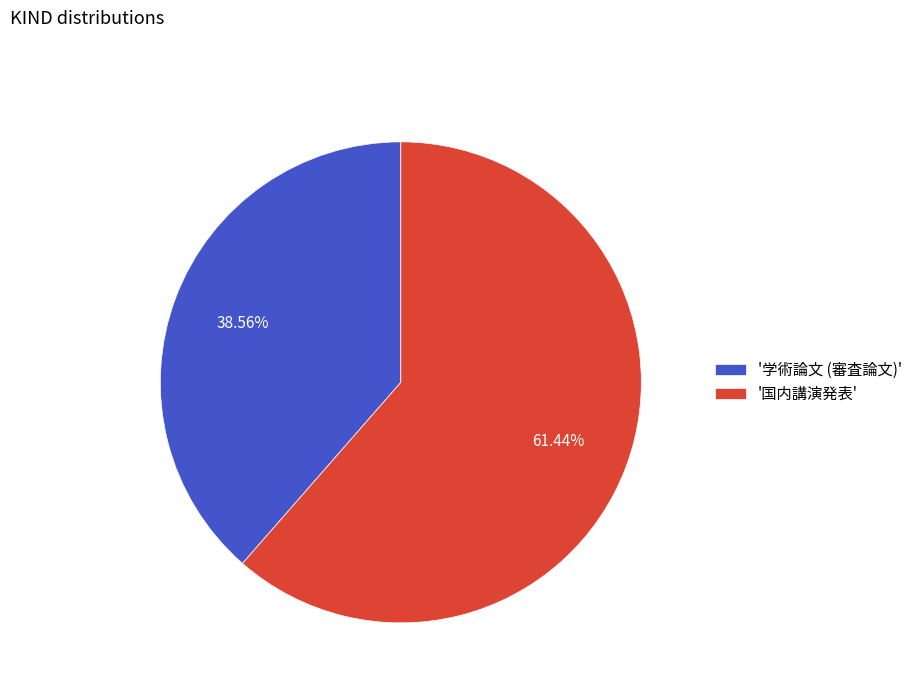

Between '学術論文 (審査論文)' and '国内講演発表', which is larger?

'国内講演発表'